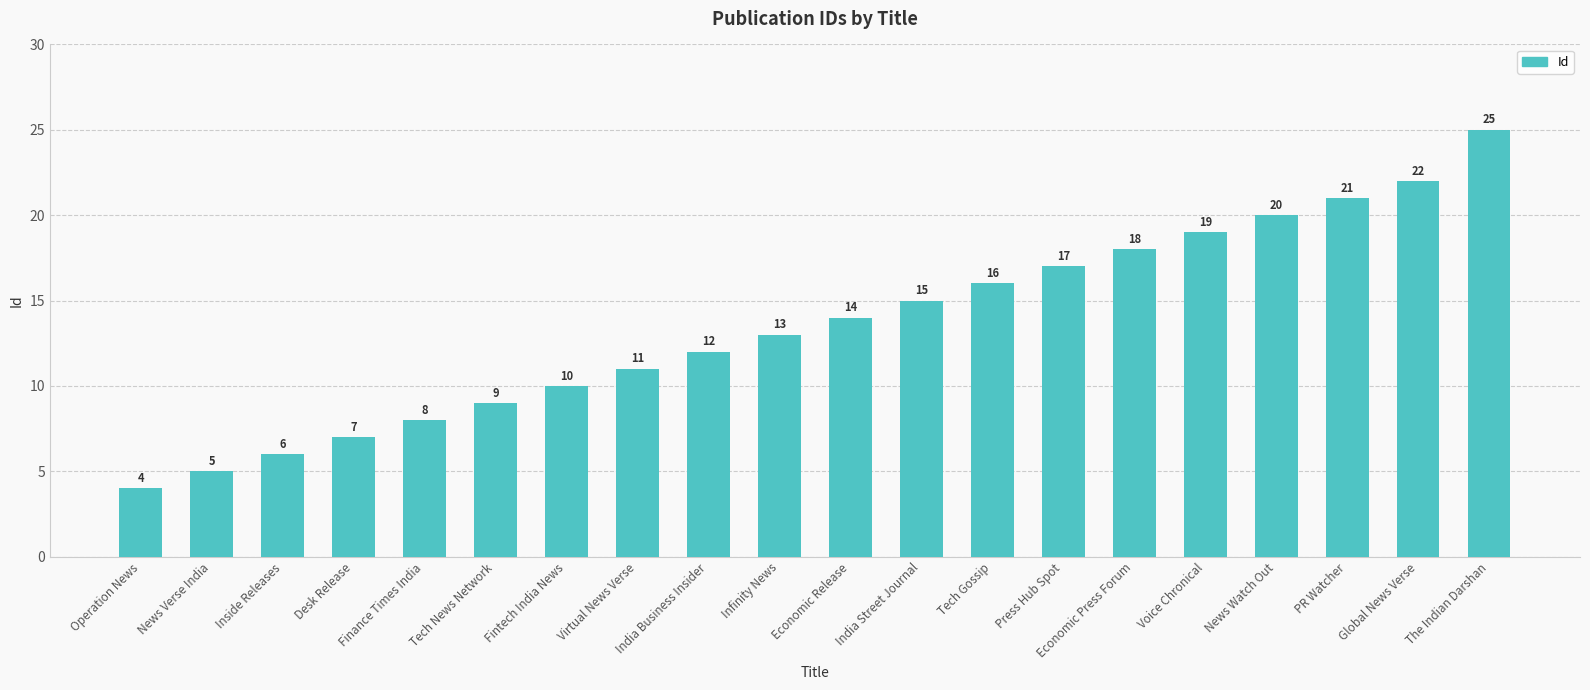

Between Tech Gossip and Desk Release, which is larger?

Tech Gossip